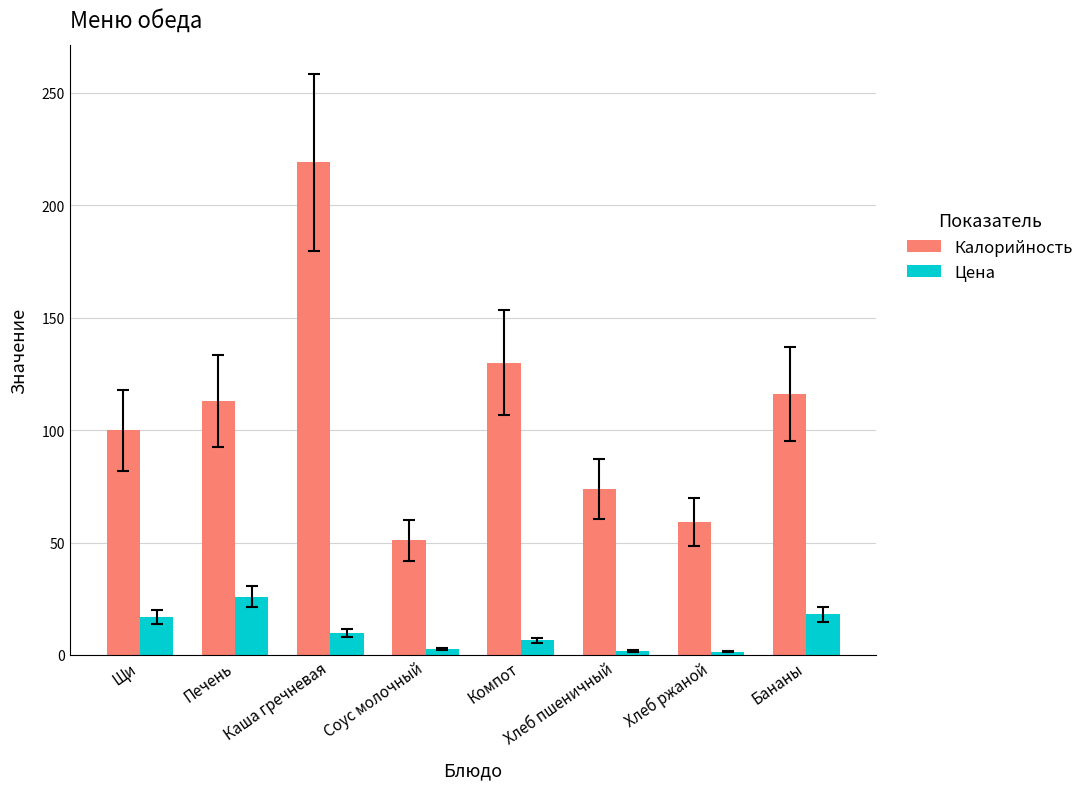

What is the difference between the second highest and minimum values in the Цена series?

16.6